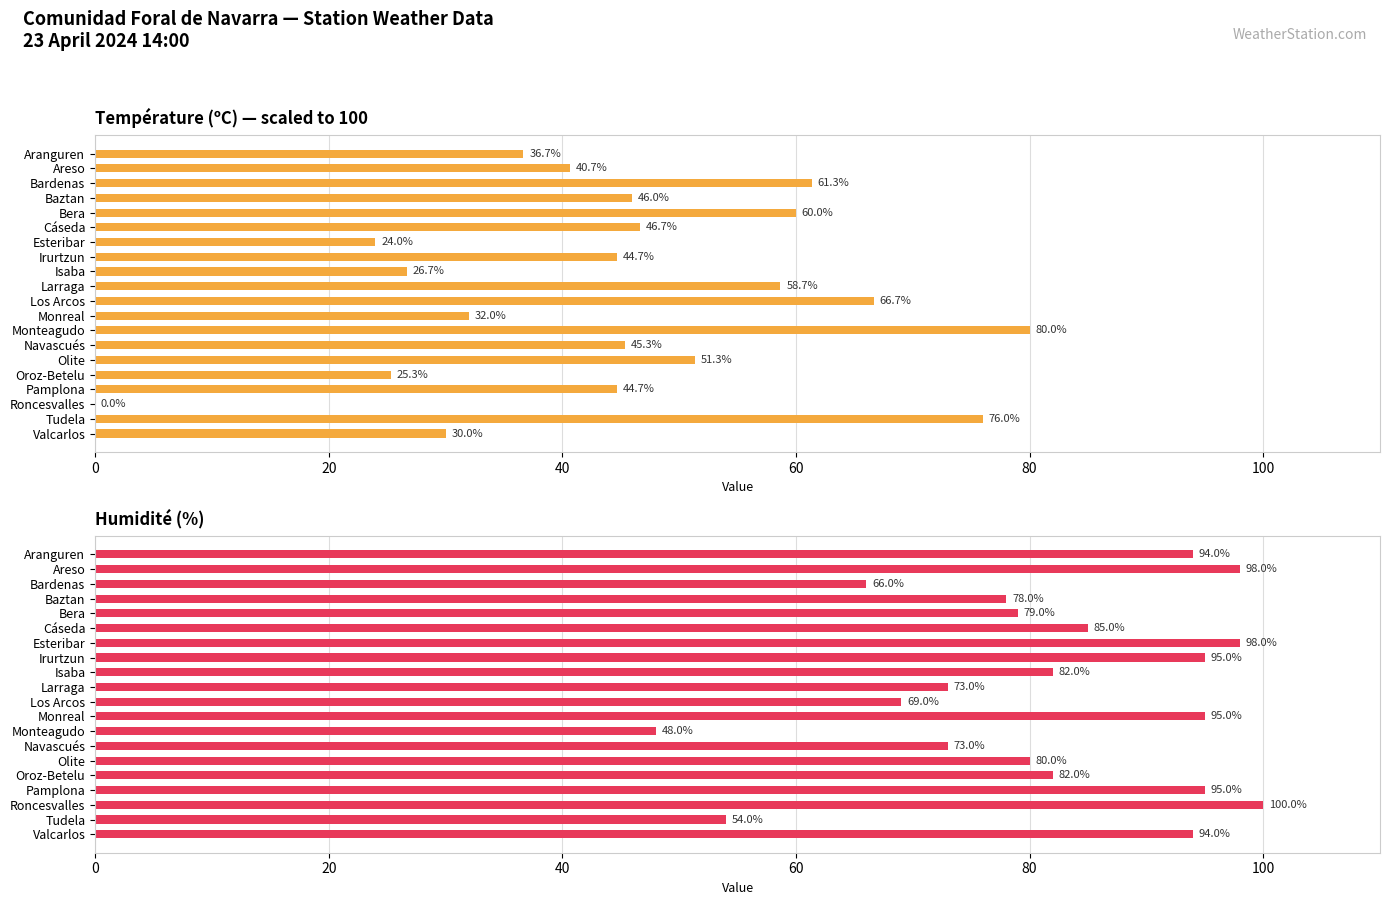

What is the greatest value displayed?

100.0